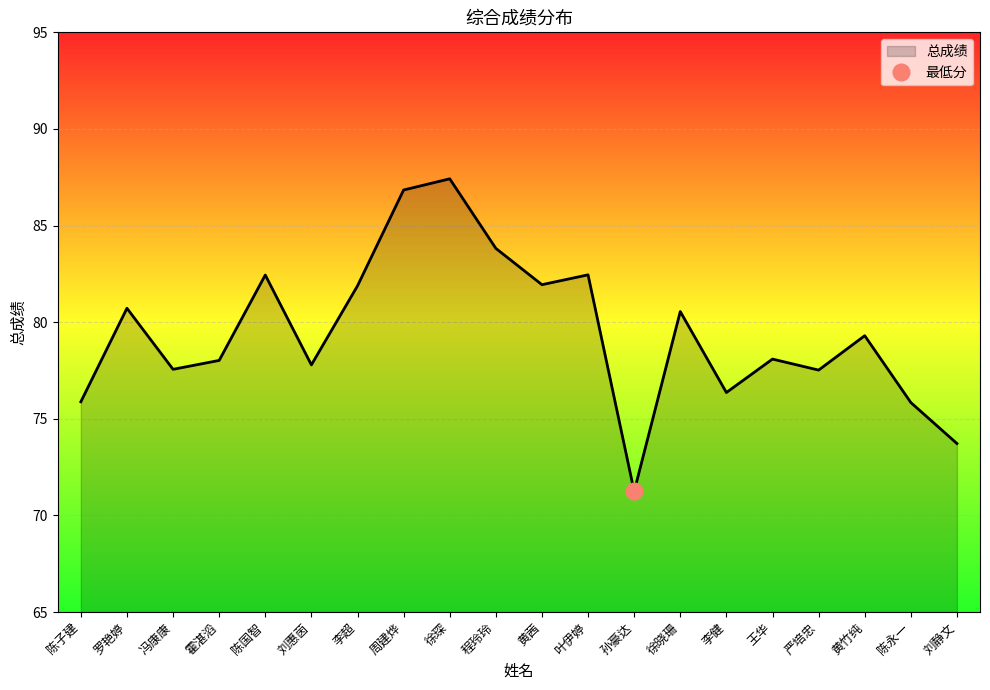

How many points are lower than both their immediate neighbors (excluding endpoints)?

6